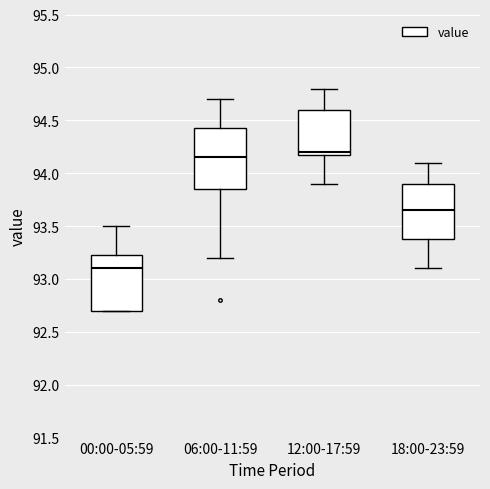

Reading left to right, read every box against the y-axis: the position of its median line, the range the box covers, and the ends of its whiskers. The values are not printed on the chart, so give them approximately, as read against the axis.

00:00-05:59: median 93.10, box 92.70 to 93.25, whiskers 92.70 to 93.50
06:00-11:59: median 94.15, box 93.85 to 94.45, whiskers 93.20 to 94.70
12:00-17:59: median 94.20 (just above the box's lower edge), box 94.20 to 94.60, whiskers 93.90 to 94.80
18:00-23:59: median 93.65, box 93.40 to 93.90, whiskers 93.10 to 94.10